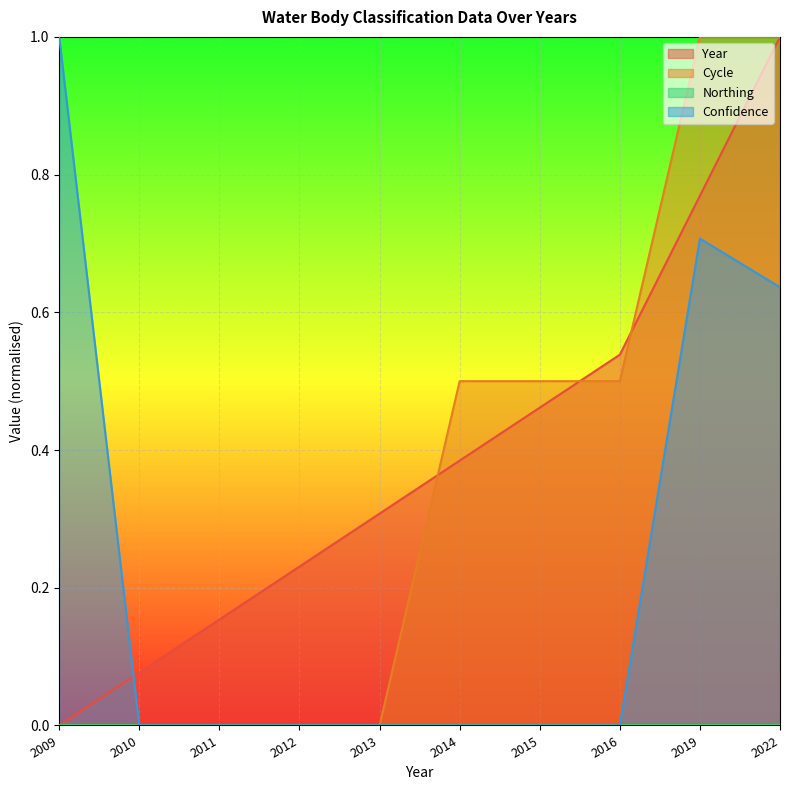

What is the highest value of the Year series?

1.0